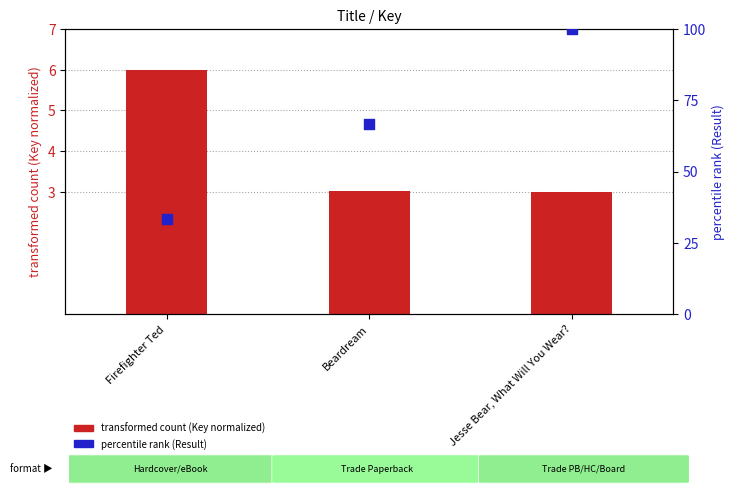

Is the value of transformed count (Key normalized) at Jesse Bear, What Will You Wear? greater than the value of percentile rank (Result) at Beardream?

No